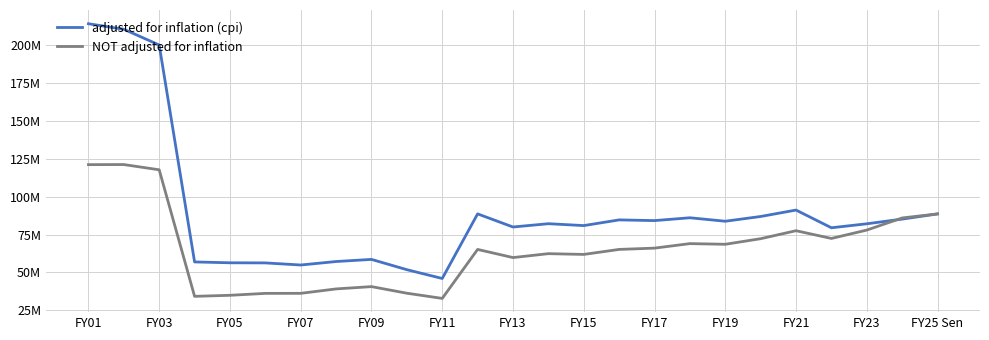

What are all the series names shown in the legend?

adjusted for inflation (cpi), NOT adjusted for inflation